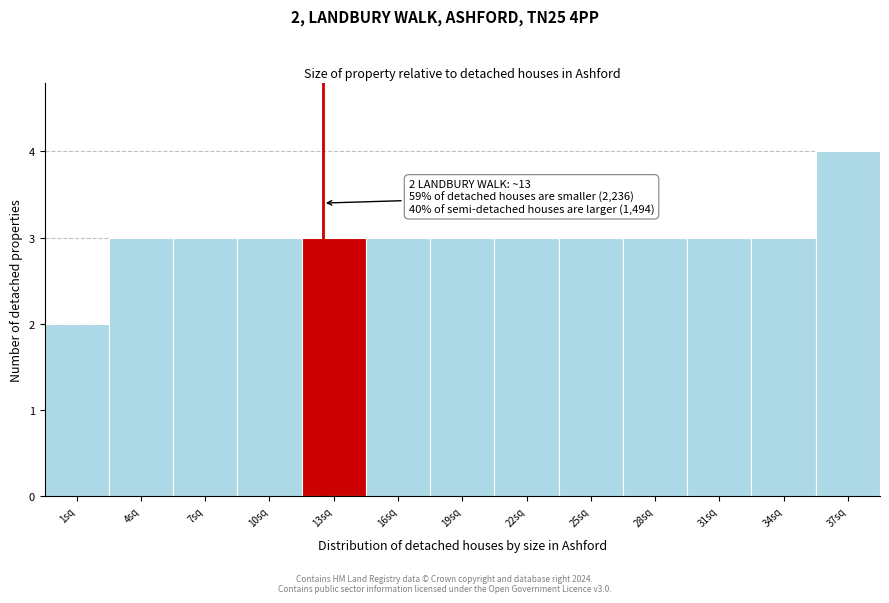

Reading left to right, transcribe all the data shown in this chart.

2	3	3	3	3	3	3	3	3	3	3	3	4